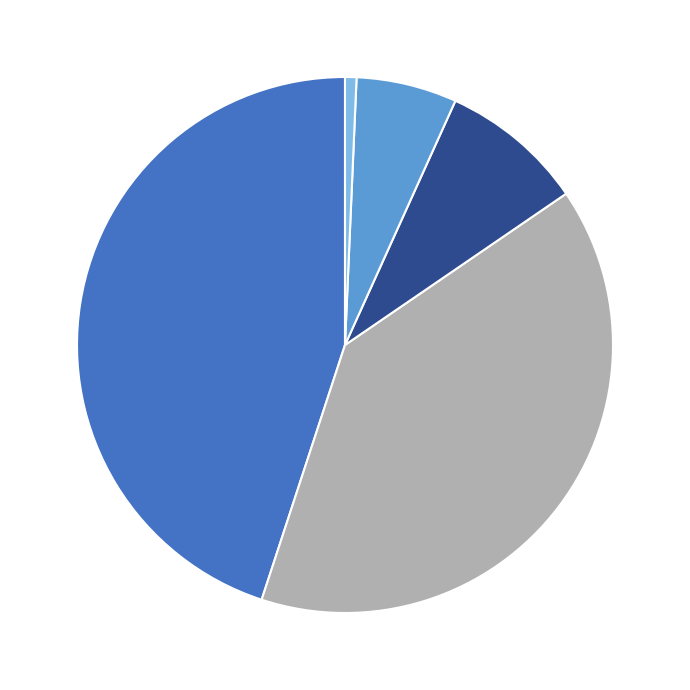

Is there any slice that represents more than half of the pie?

No